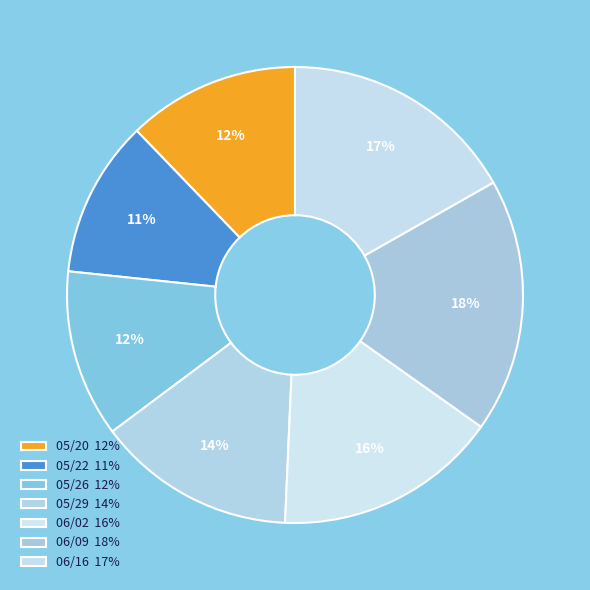

Combined, what portion of the pie is 05/29 and 06/16?

30.9%